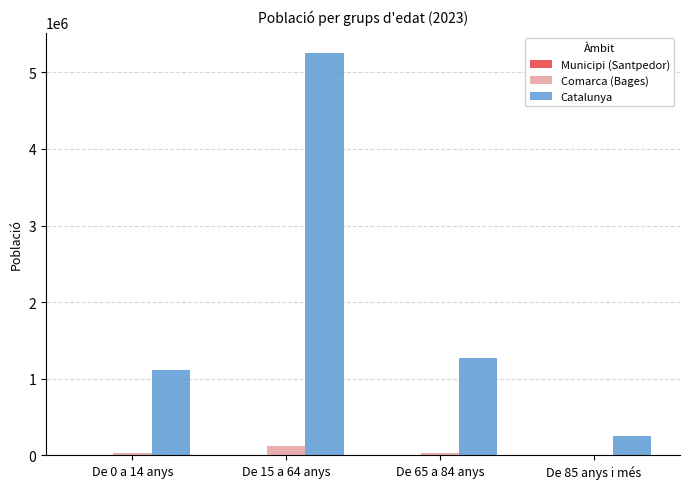

Which category has the highest value across all series?

De 15 a 64 anys